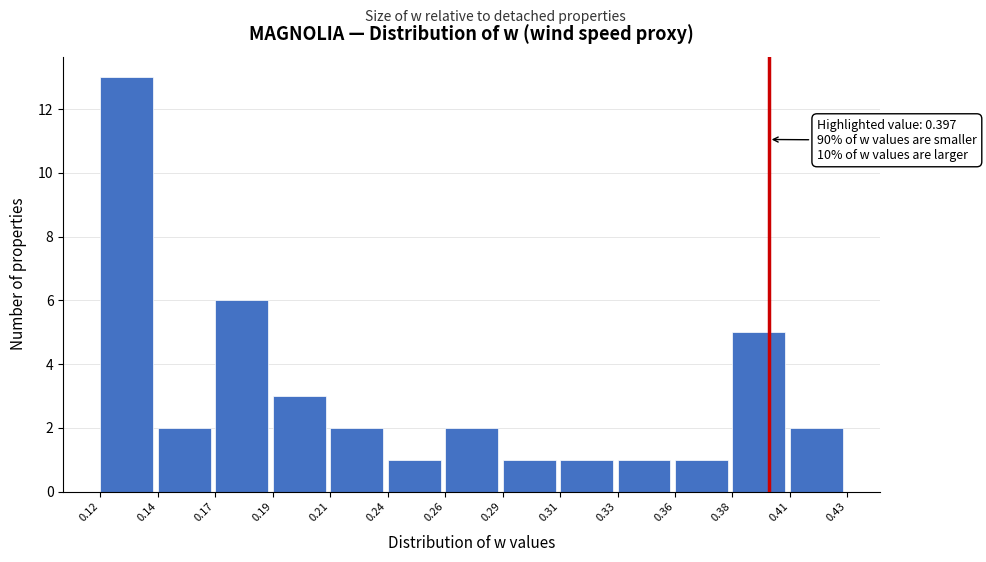

Reading left to right, list all the values displayed in this chart.

13	2	6	3	2	1	2	1	1	1	1	5	2